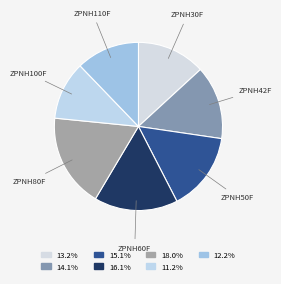

How many segments does this pie chart have?

7